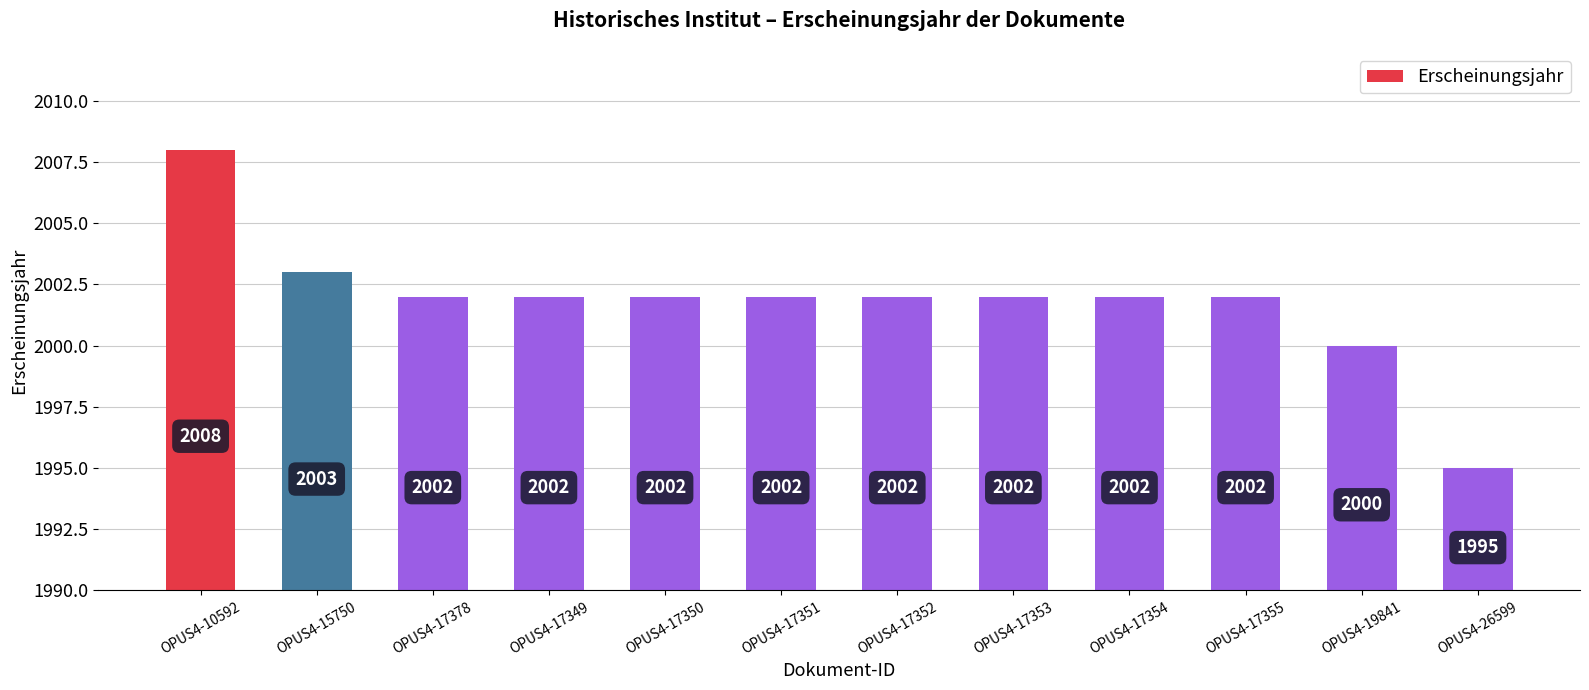

What position from the left is OPUS4-15750?

2